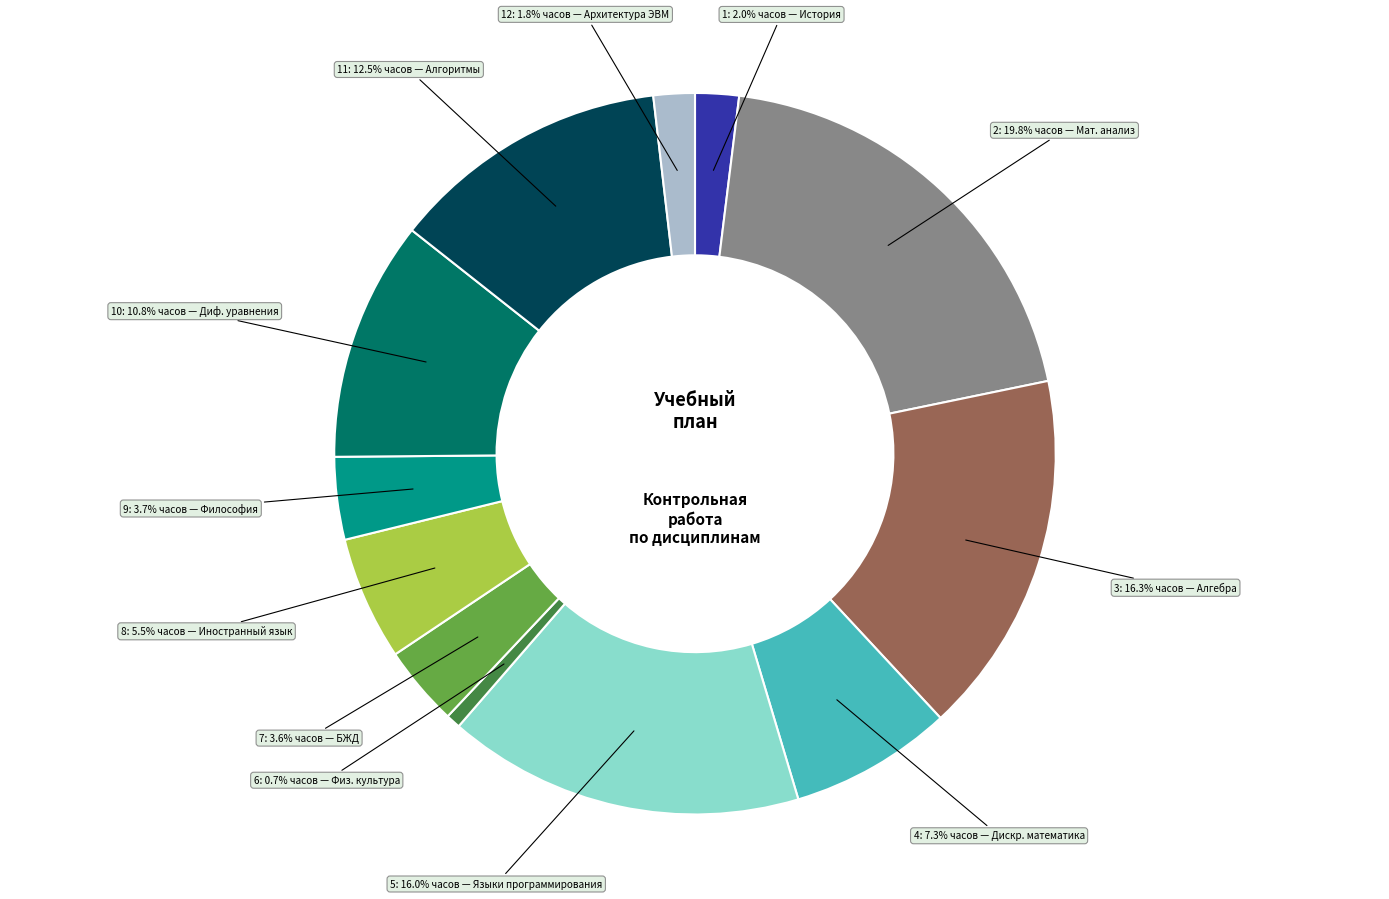

Does any single category account for the majority?

No